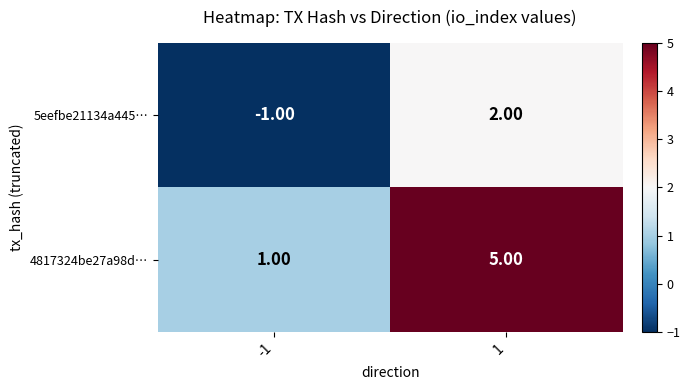

What is the average value of the 4817324be27a98d… series?

3